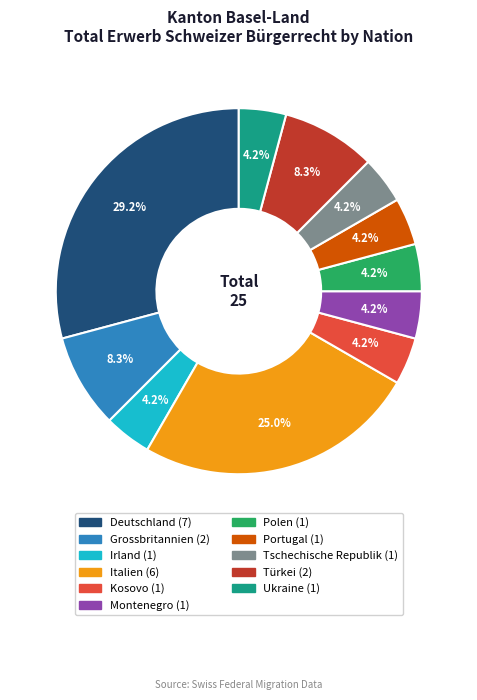

Which category has the biggest portion of the pie?

Deutschland